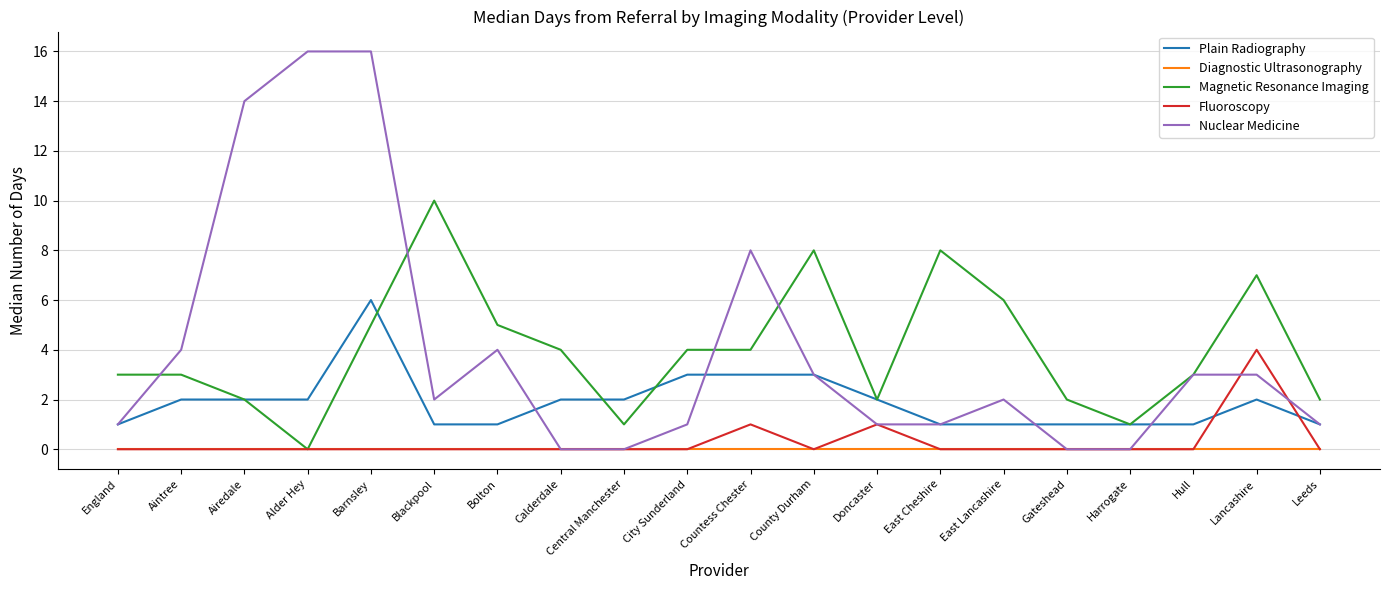

How many times do Plain Radiography and Fluoroscopy cross each other?

2